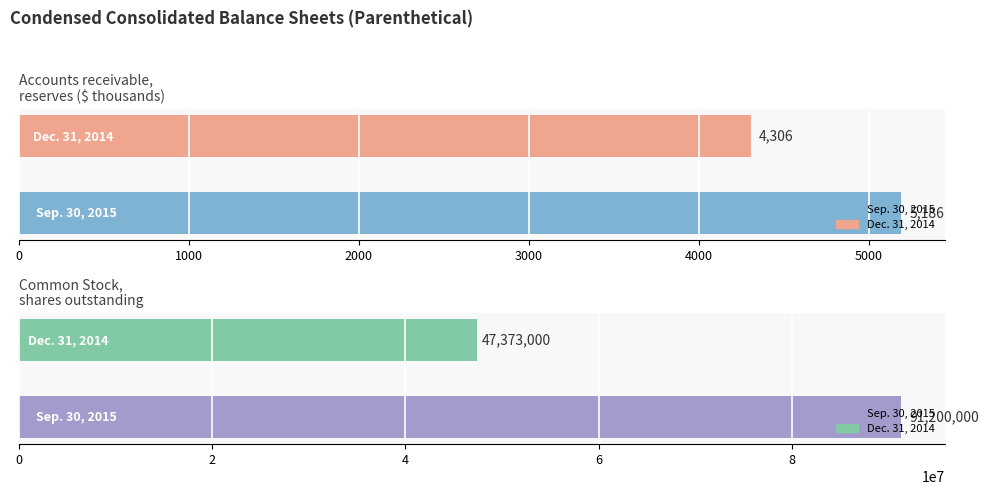

What is the difference between the Common Stock,
shares outstanding values at 1000 and 0?

43827000